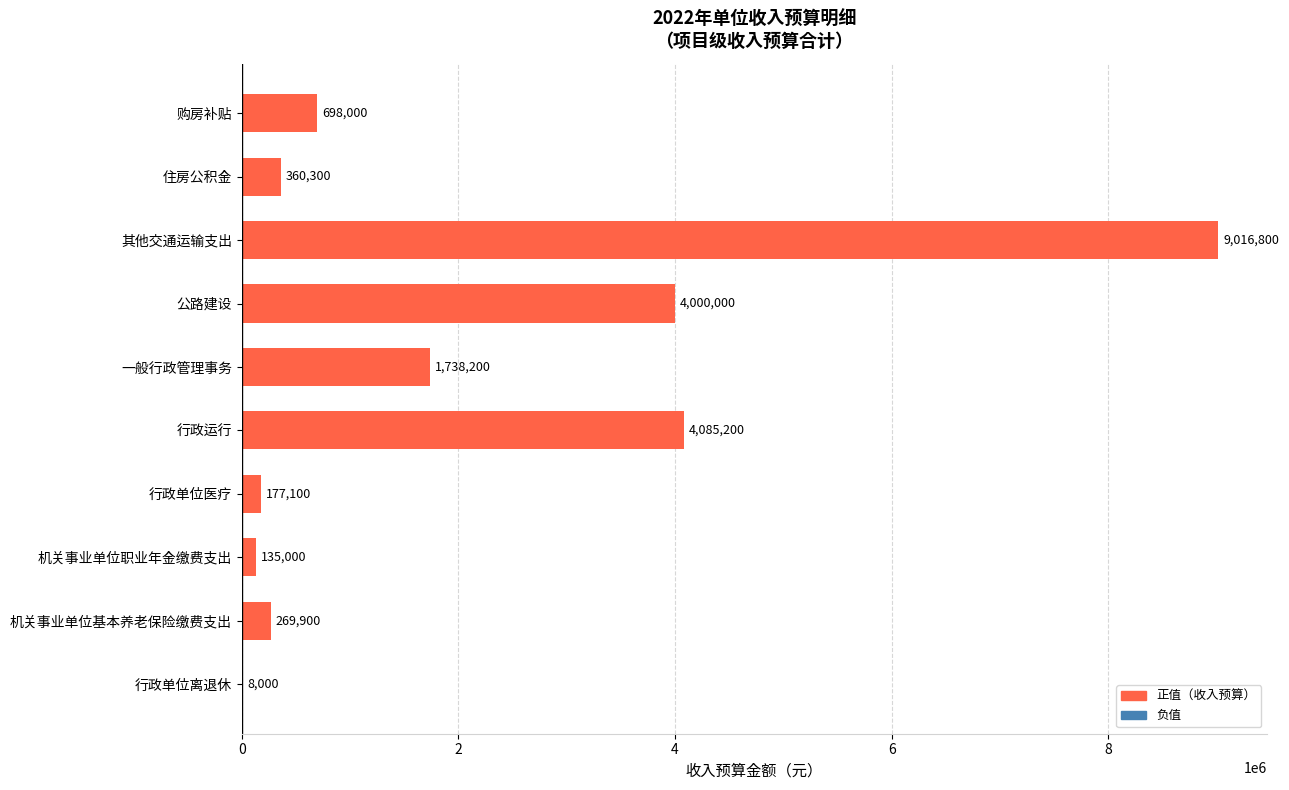

What is the change in value from 机关事业单位基本养老保险缴费支出 to 行政运行?

+3815300